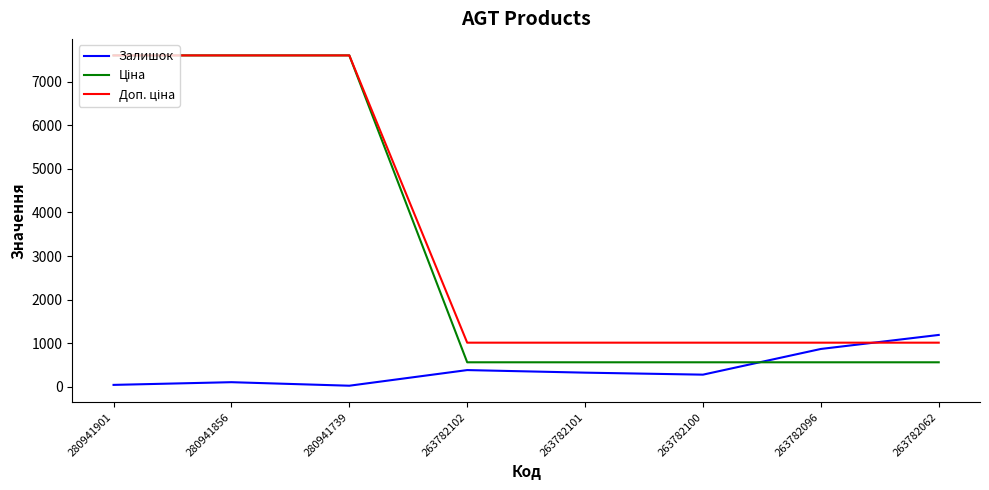

The value of Залишок at 263782102 is 381.0. True or false?

True